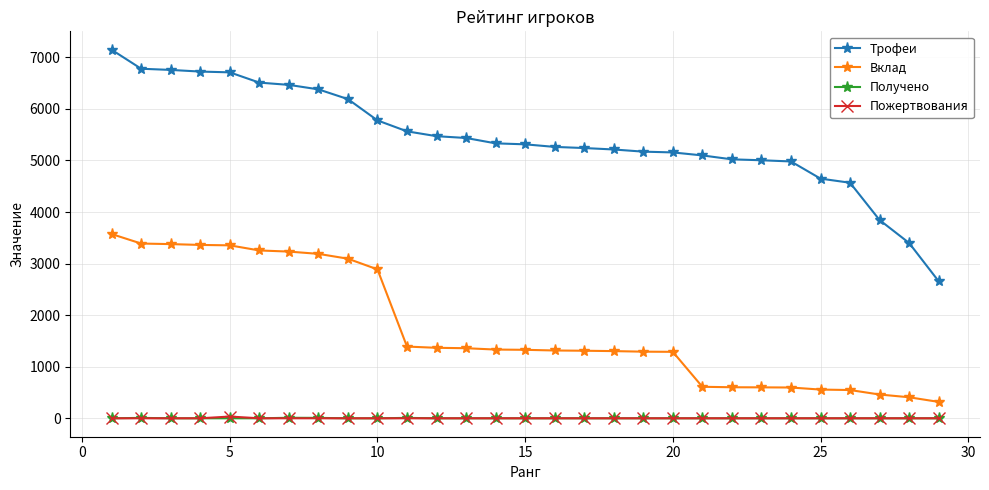

Which series has the widest spread of values?

Трофеи